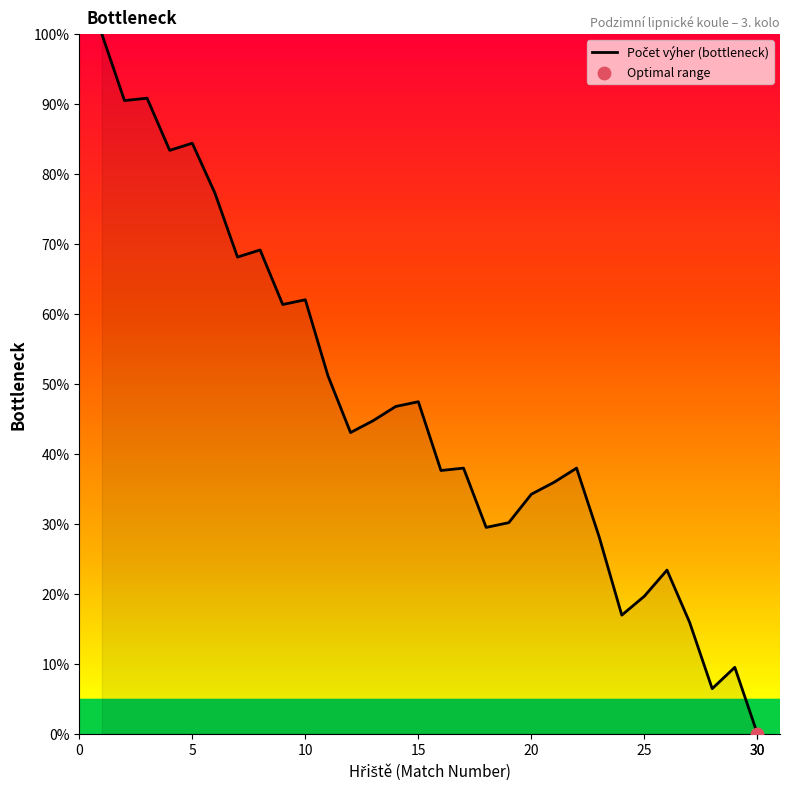

What is the greatest value displayed?

100.0